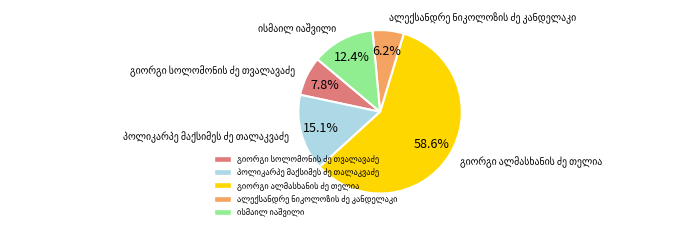

Does any single category account for the majority?

Yes